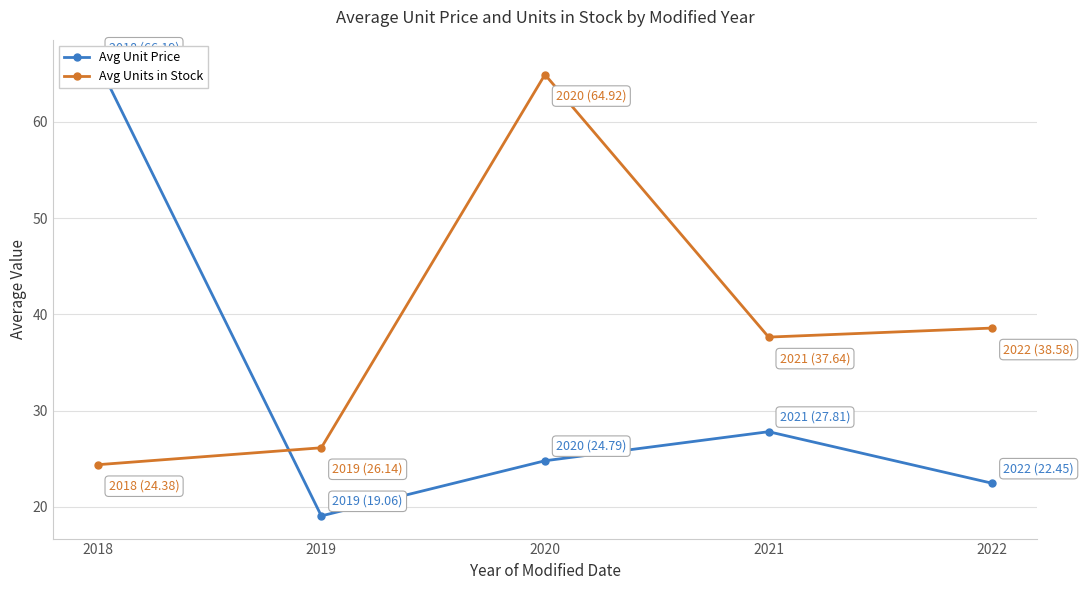

At which label is Avg Units in Stock closest to 44?

2022